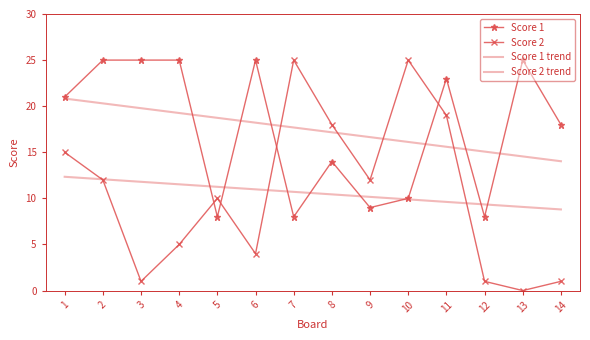

What is the sum of all Score 2 values?

148.0